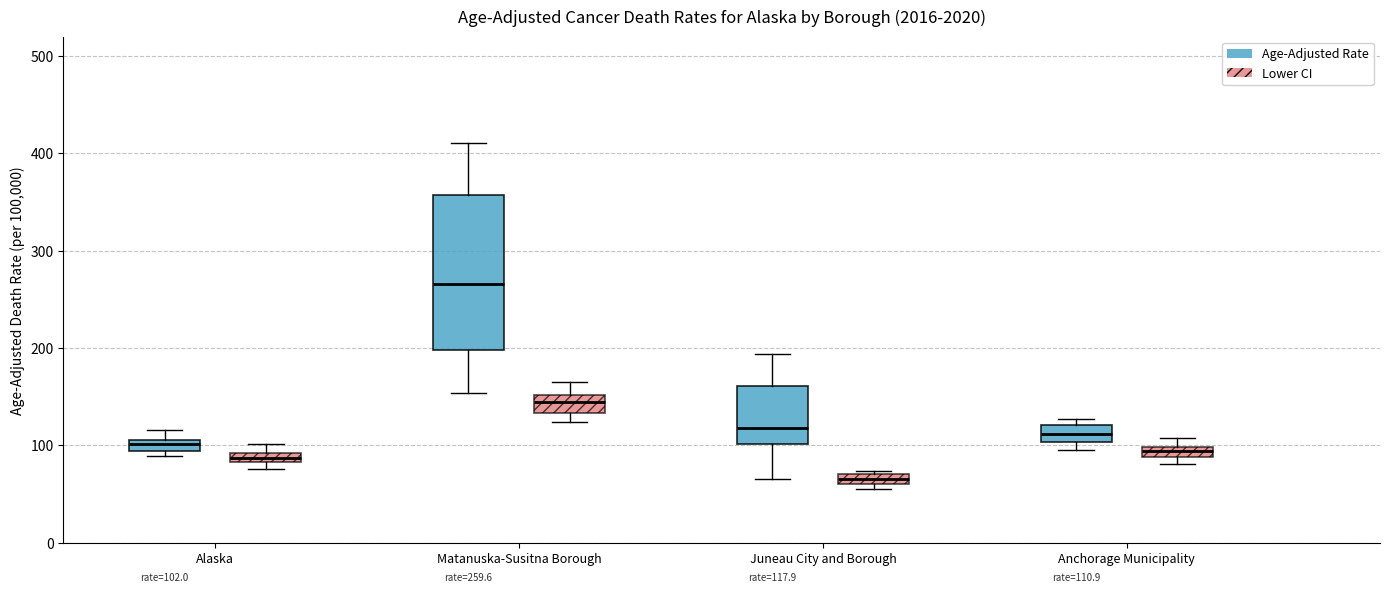

Comparing the boxes themselves (not the whiskers), which one is the tallest?

Matanuska-Susitna Borough (Age-Adjusted Rate)